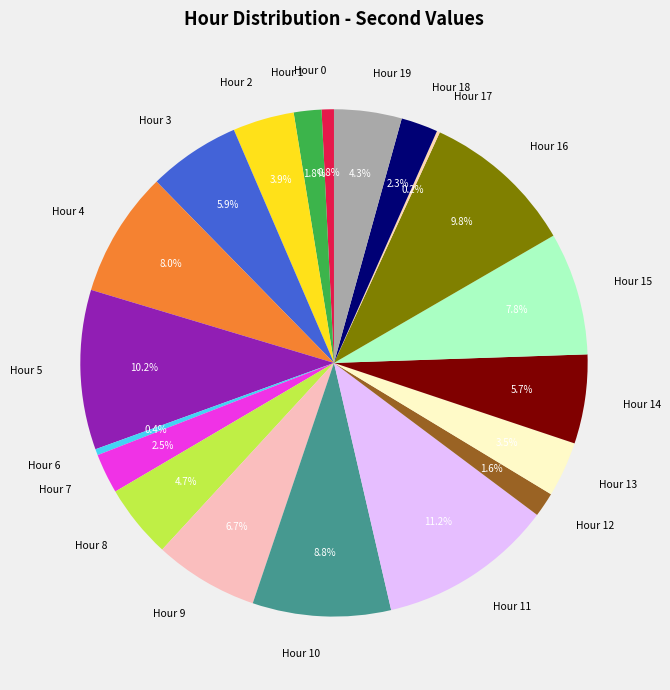

What is the total percentage of Hour 18 and Hour 16?

12.1%